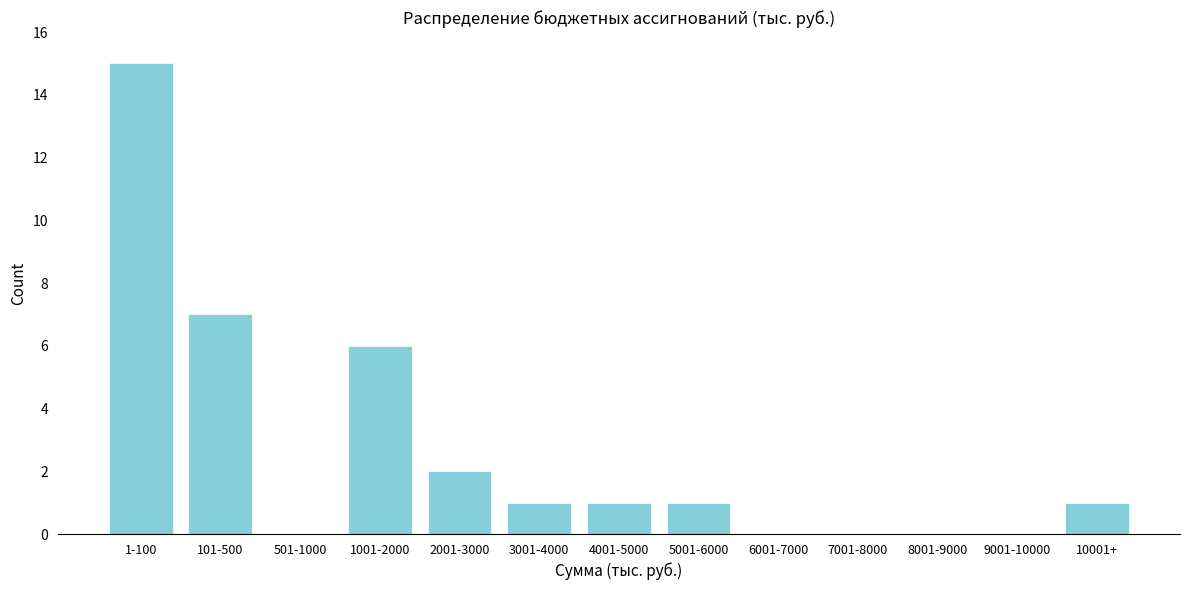

Reading right to left, what are all the values shown in this chart?

10001+=1	9001-10000=0	8001-9000=0	7001-8000=0	6001-7000=0	5001-6000=1	4001-5000=1	3001-4000=1	2001-3000=2	1001-2000=6	501-1000=0	101-500=7	1-100=15